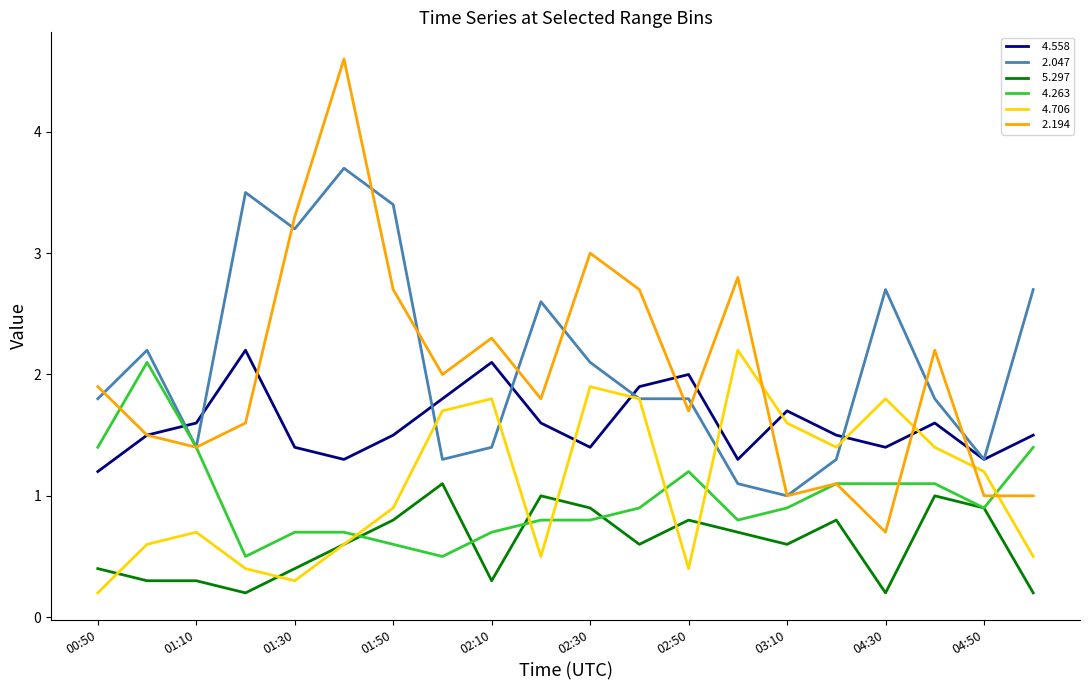

What is the greatest value displayed?

4.6